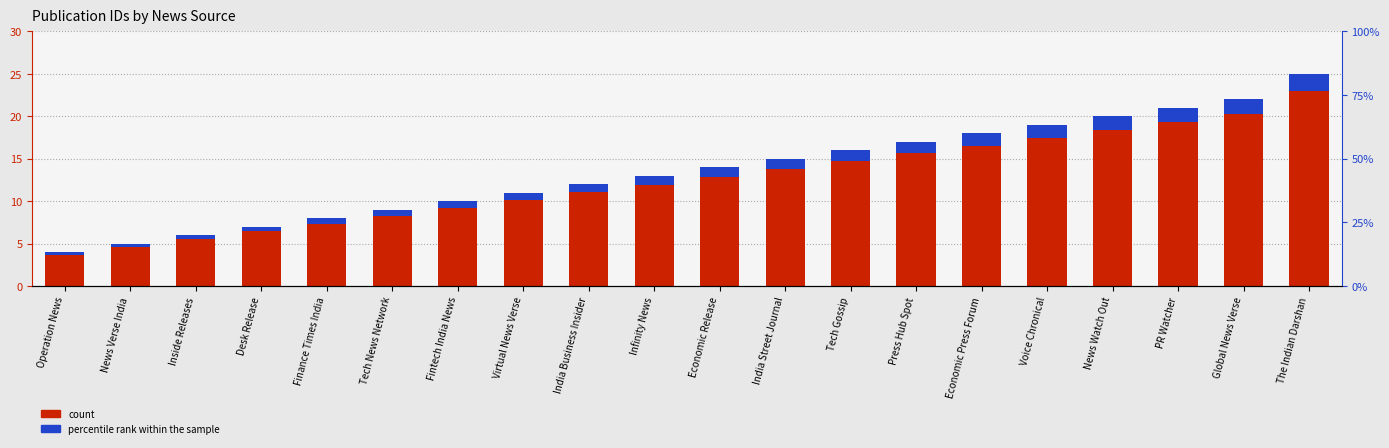

Between Economic Release and Inside Releases, which is larger?

Economic Release